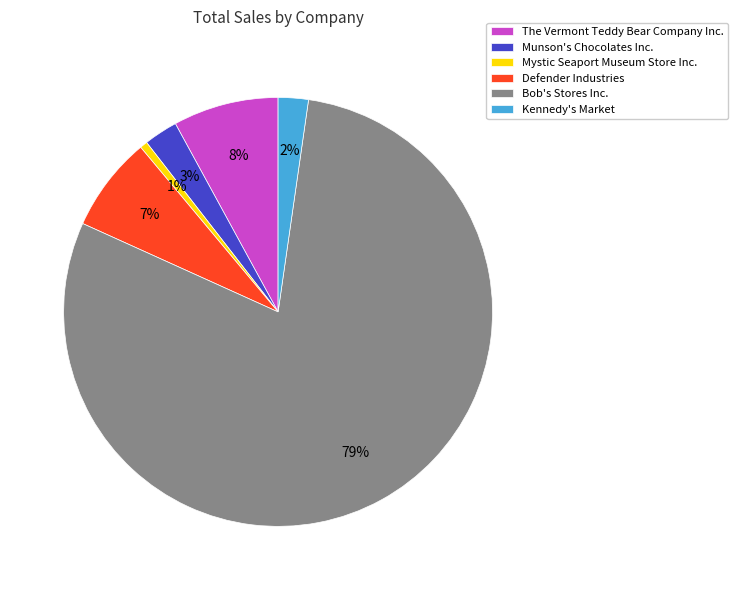

Which slice is the largest?

Bob's Stores Inc.